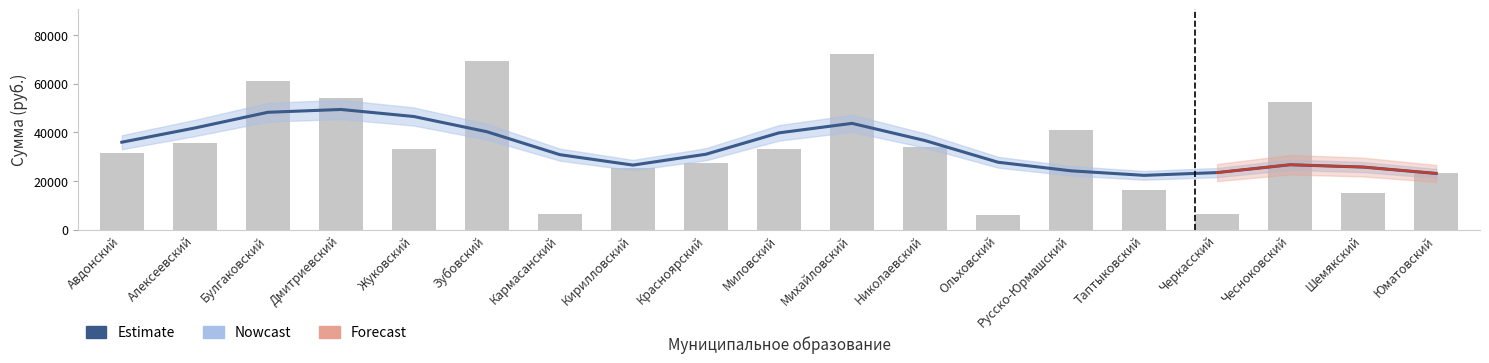

The chart shows a value of 13703 at Дмитриевский. True or false?

False